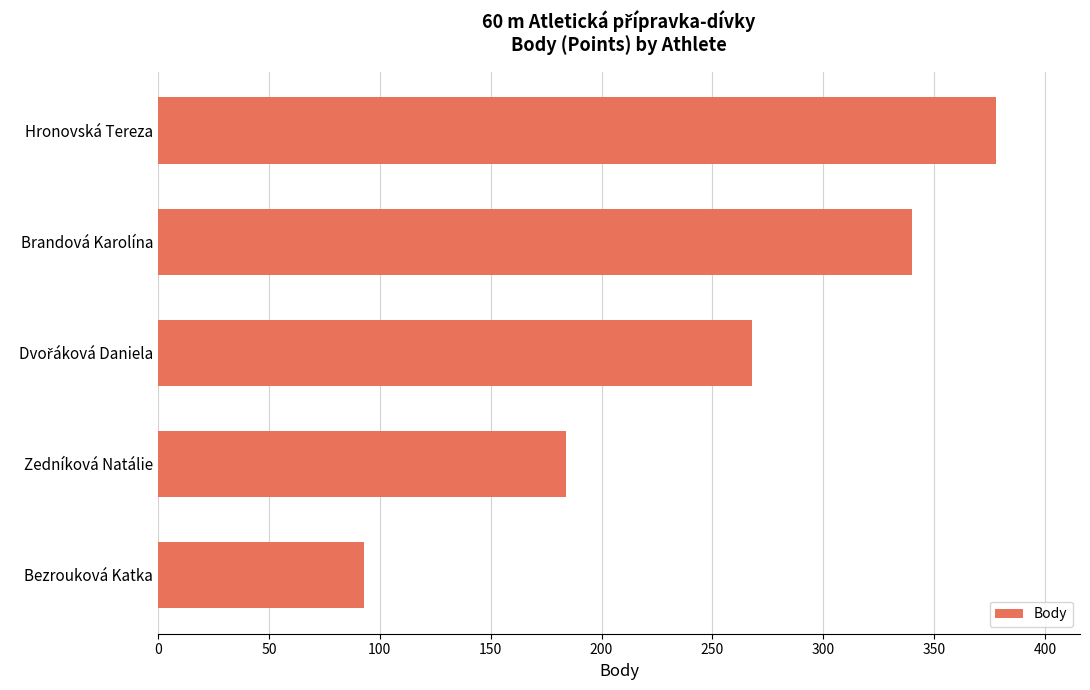

What is the ratio of the value at Brandová Karolína to the value at Bezrouková Katka?

3.7